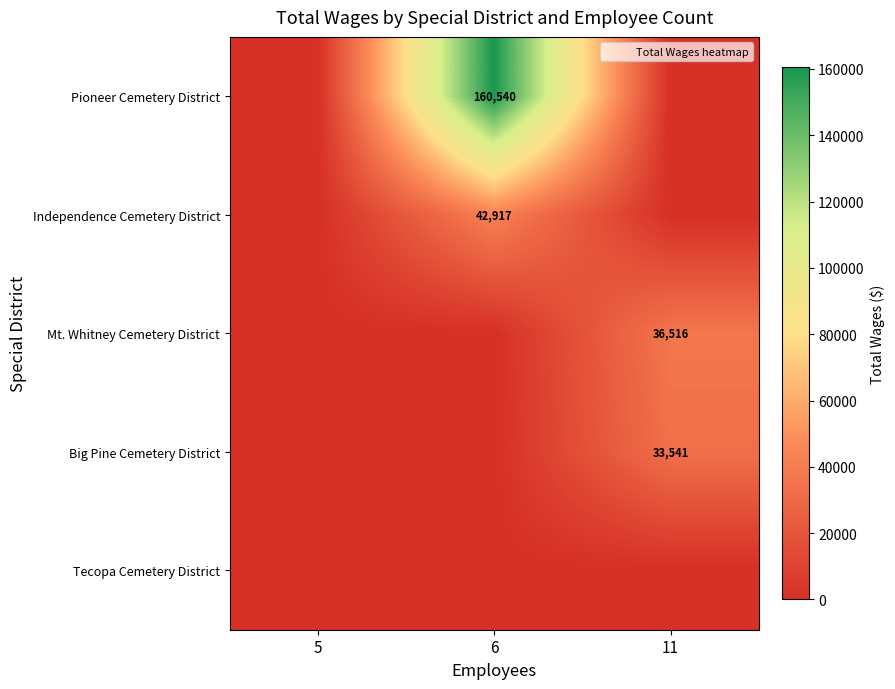

Is the value of Mt. Whitney Cemetery District at 11 greater than the value of Big Pine Cemetery District at 11?

Yes